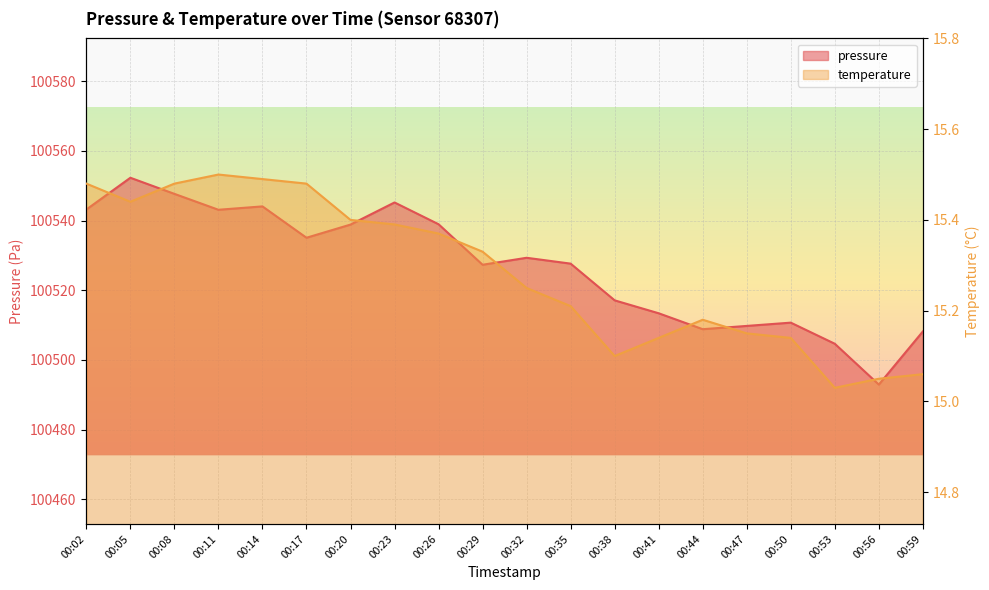

Reading left to right, transcribe all the data shown in this chart.

pressure: 100543.2	100552.3	100547.7	100543.1	100544.1	100535.1	100538.8	100545.2	100538.9	100527.3	100529.3	100527.6	100517.1	100513.4	100508.8	100509.8	100510.7	100504.6	100492.9	100508.2
temperature: 15.5	15.4	15.5	15.5	15.5	15.5	15.4	15.4	15.4	15.3	15.2	15.2	15.1	15.1	15.2	15.2	15.1	15.0	15.1	15.1